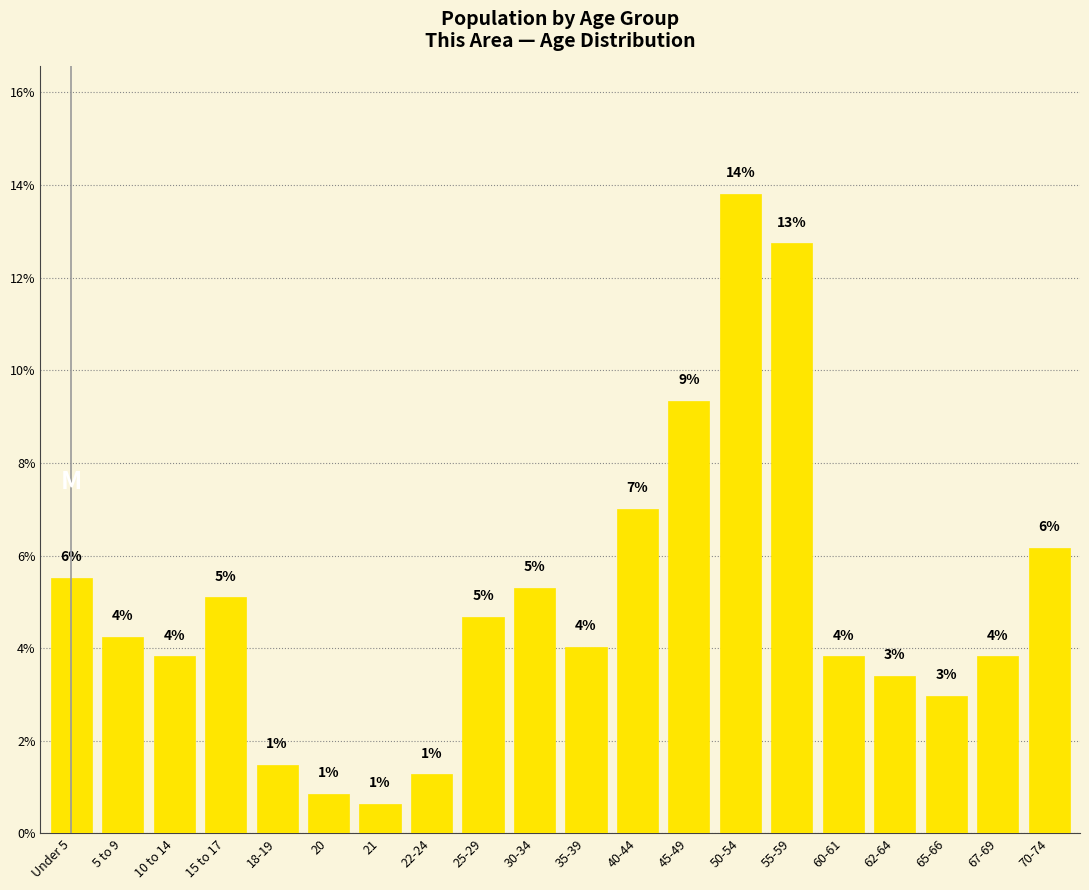

How many bars are there in total?

20